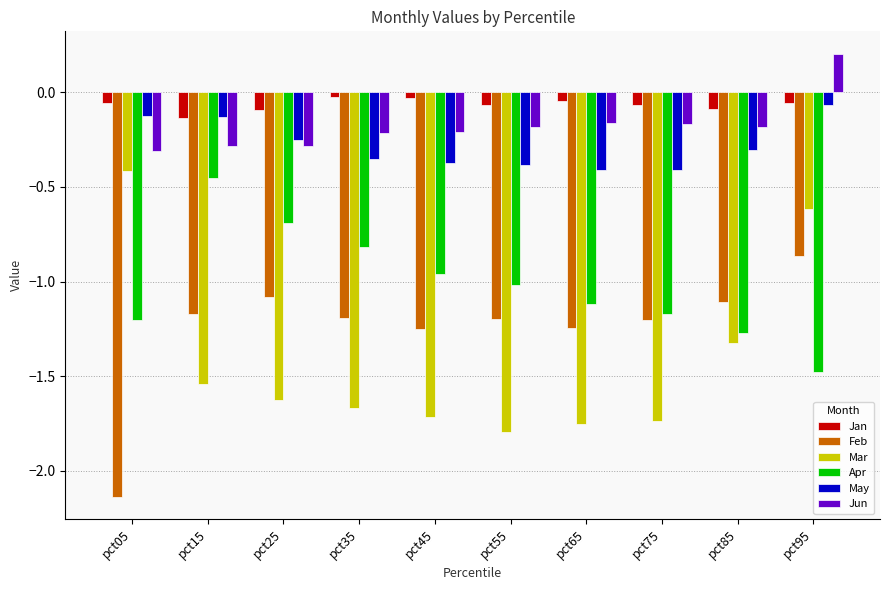

Are the bars horizontal?

No